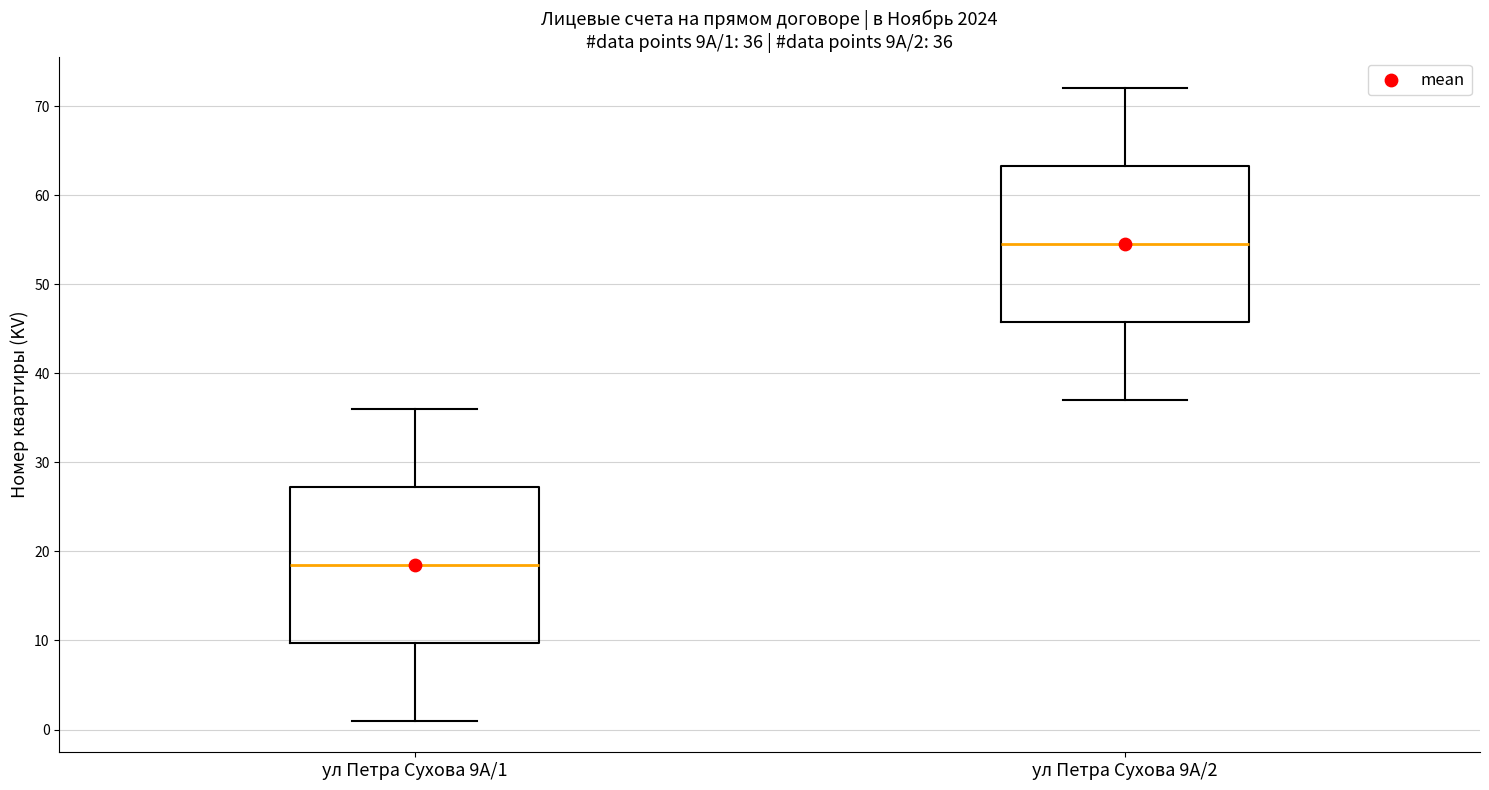

Which box's median line is the lowest?

ул Петра Сухова 9А/1